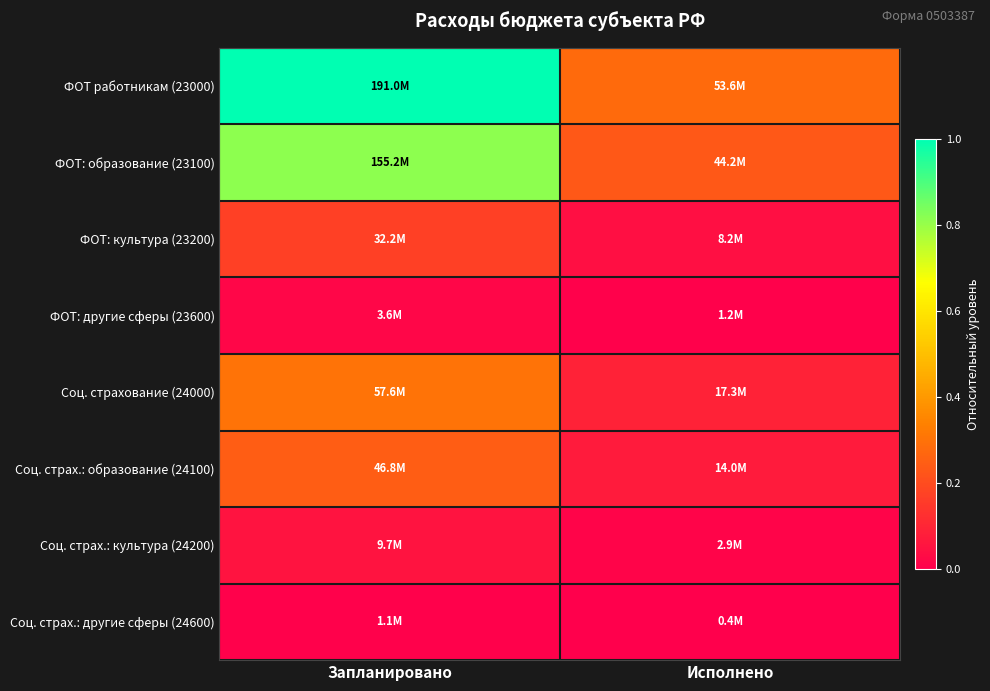

Which has a higher value, Исполнено or Запланировано?

Запланировано